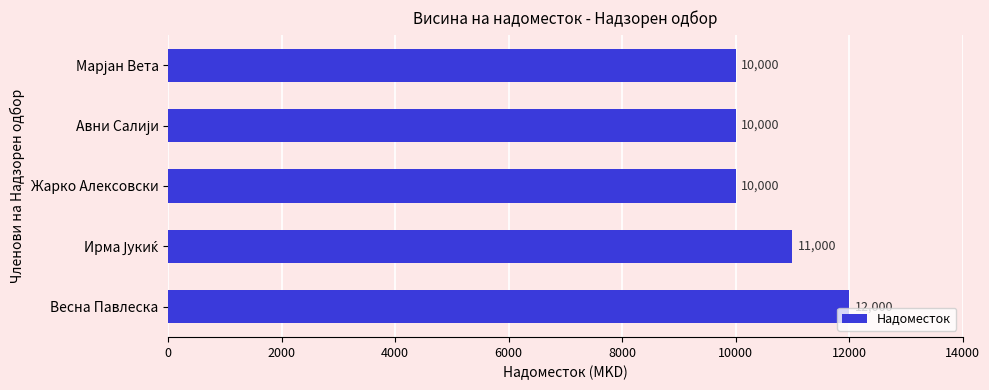

The value at Весна Павлеска is 4219. True or false?

False